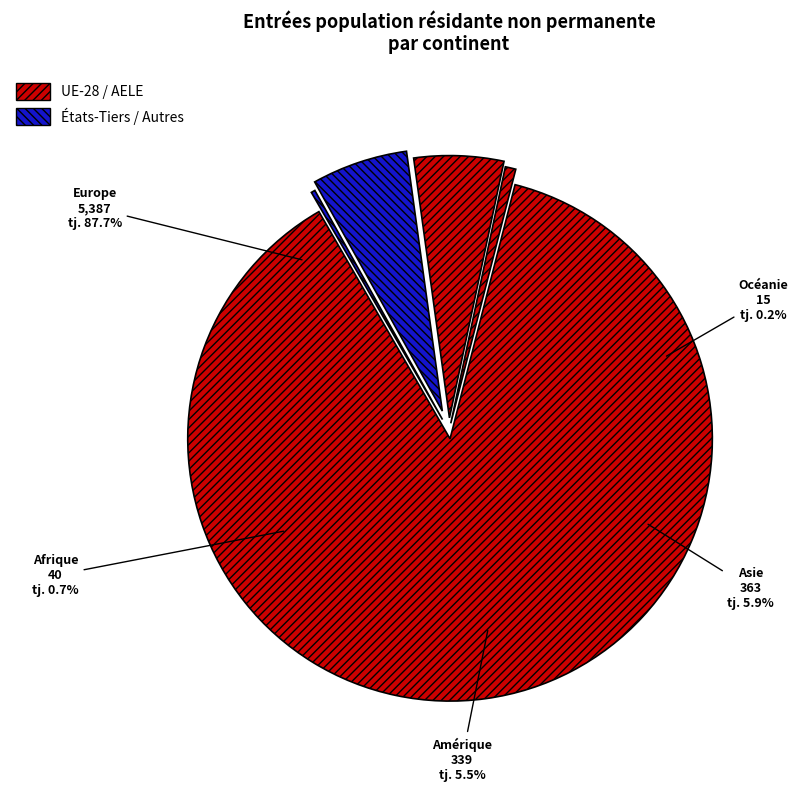

To the nearest percent, what portion does Afrique represent?

1%